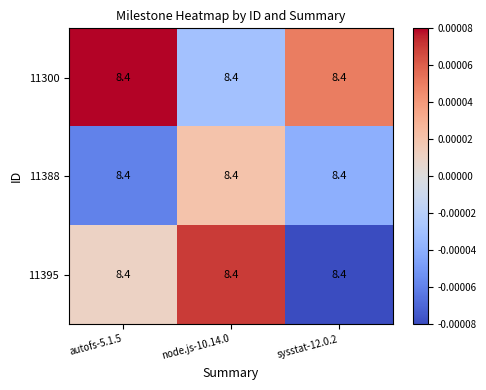

Which series has the widest spread of values?

11395